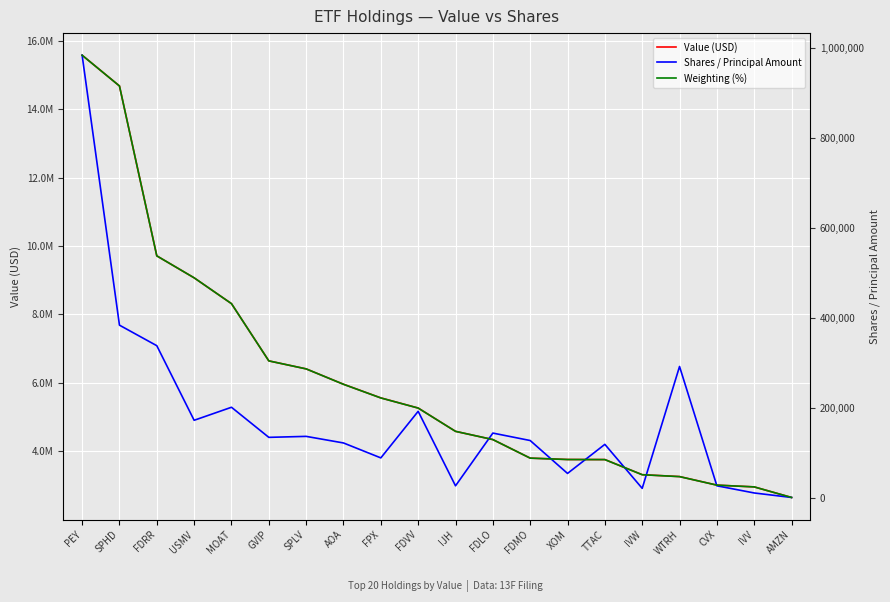

Where is Shares / Principal Amount nearest to the value 492522?

SPHD